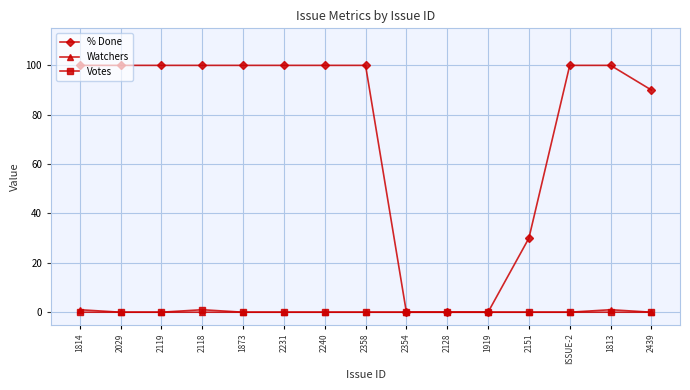

Which series has the largest range (max minus min)?

% Done